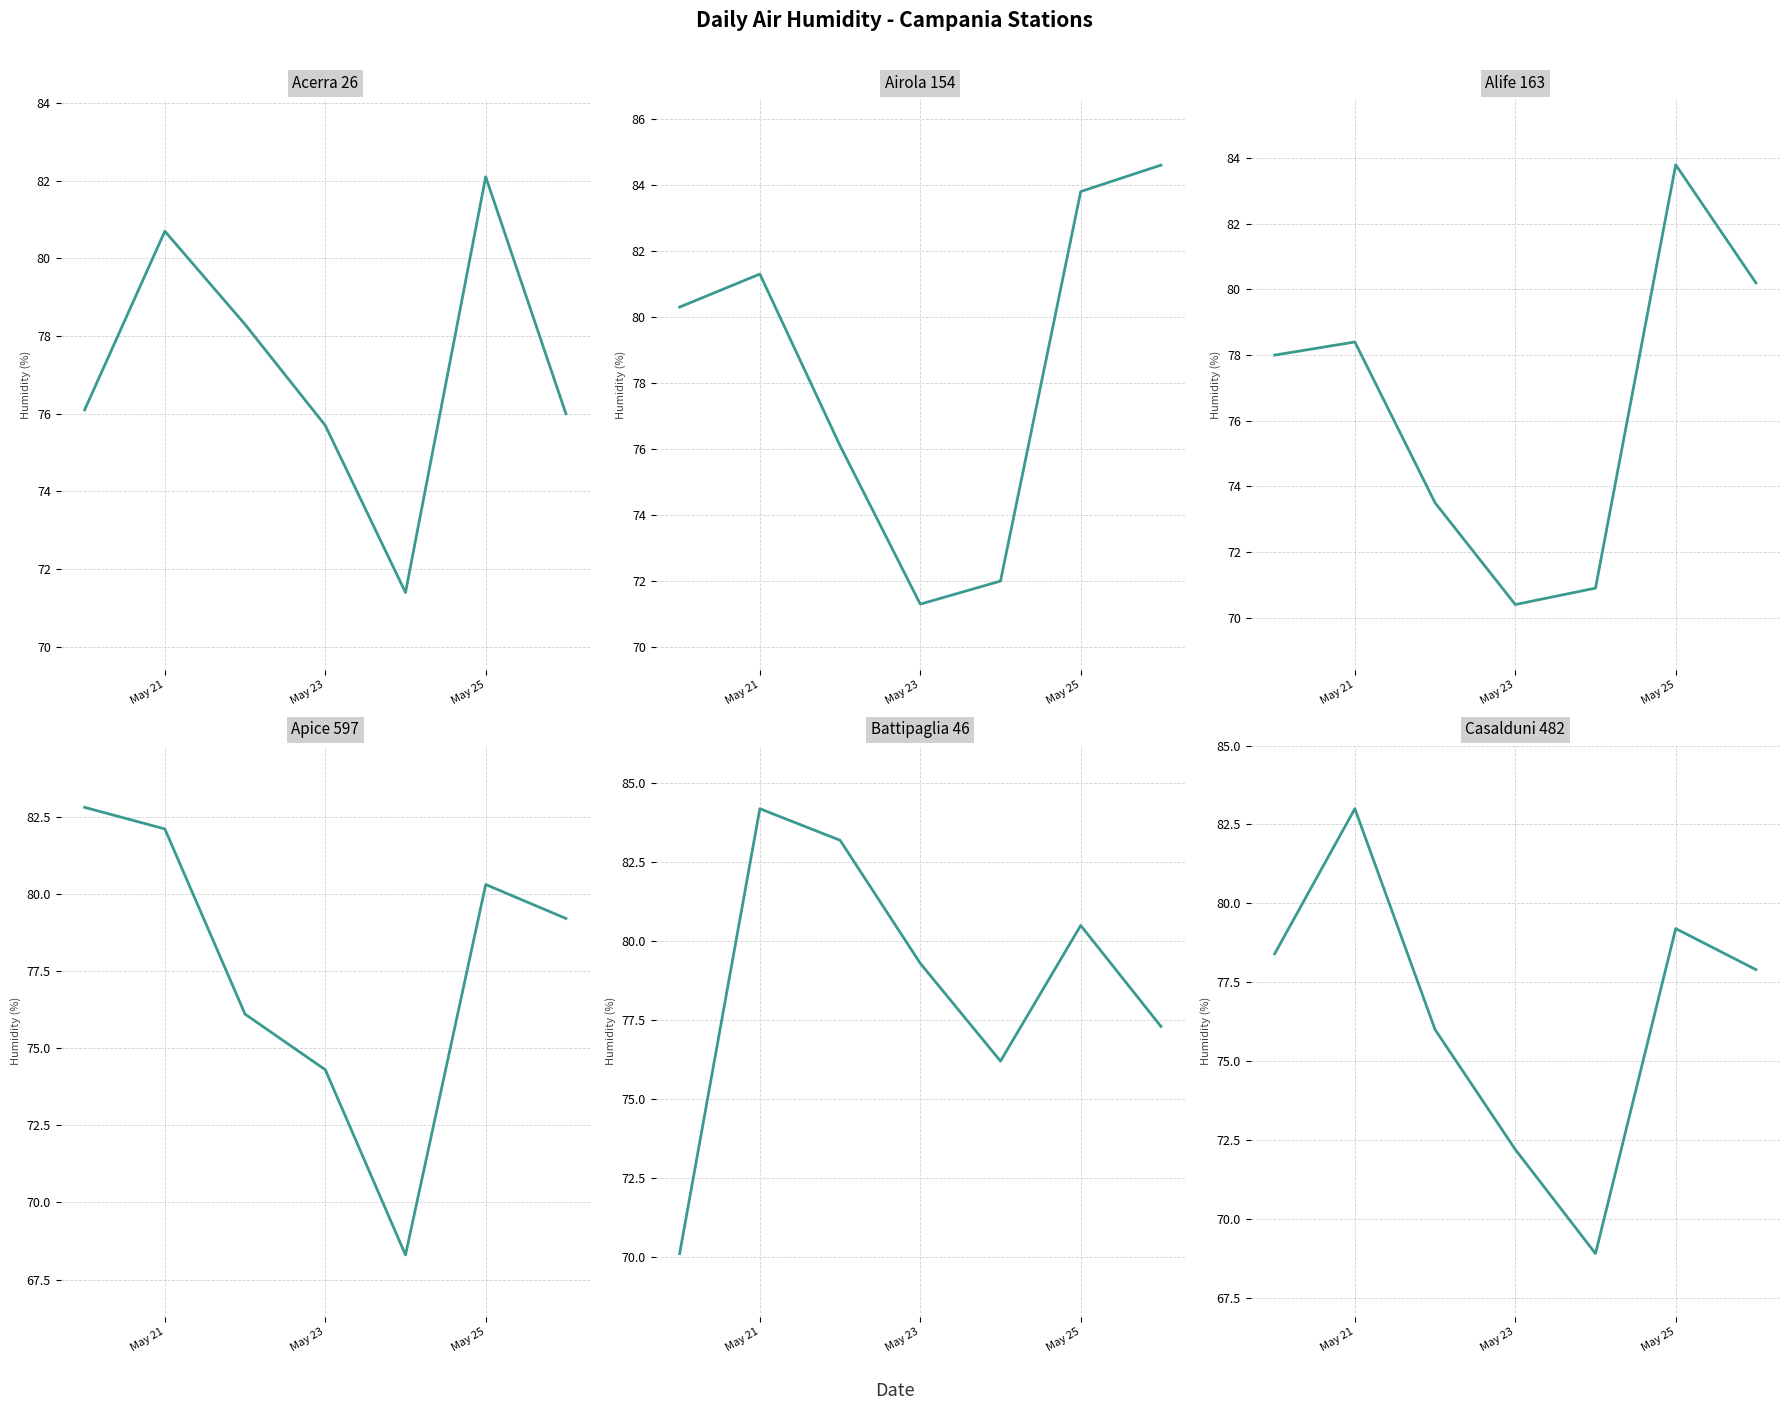

What is the difference between the maximum and minimum values in the Casalduni 482 series?

14.1